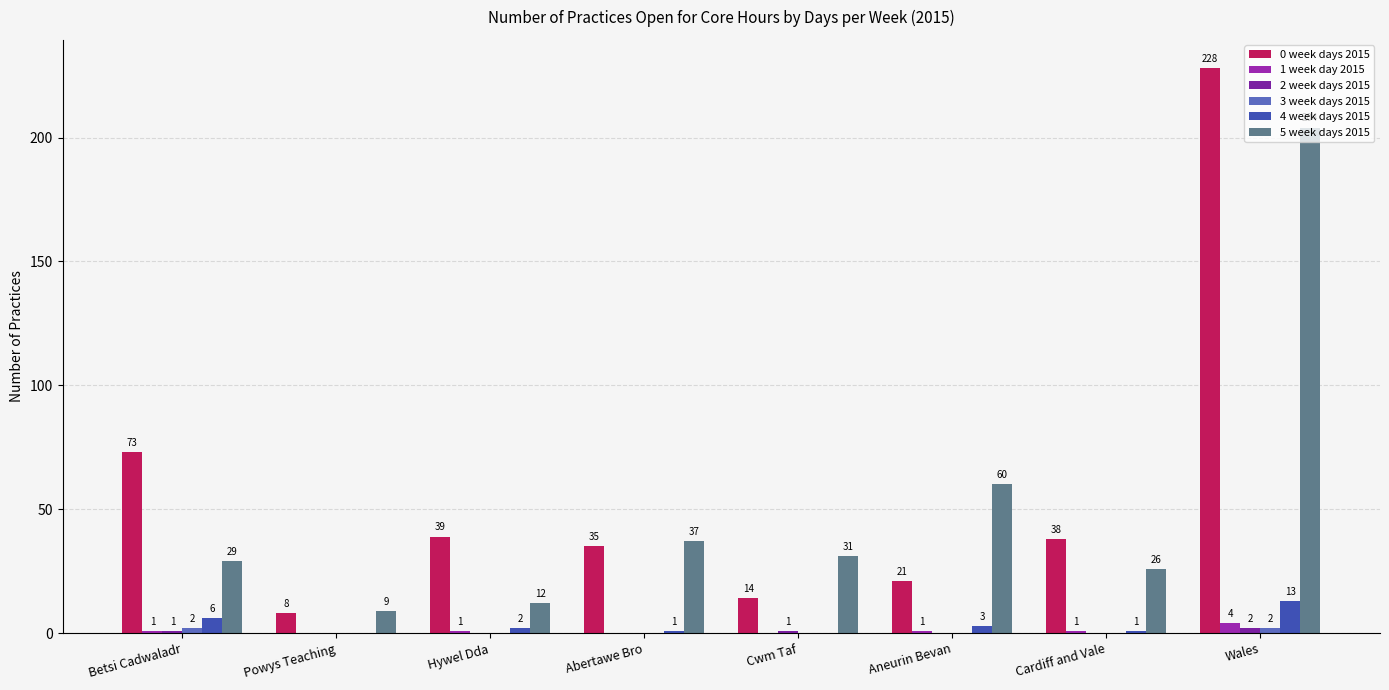

At Betsi Cadwaladr, list the series in order from largest to smallest.

0 week days 2015, 5 week days 2015, 4 week days 2015, 3 week days 2015, 1 week day 2015, 2 week days 2015